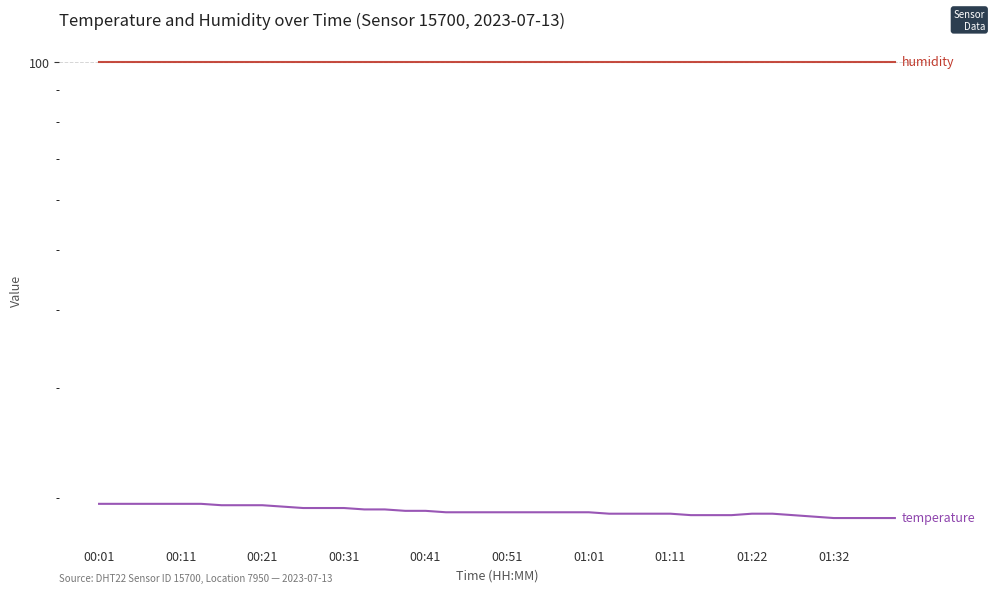

True or false: temperature and humidity cross at least once.

False